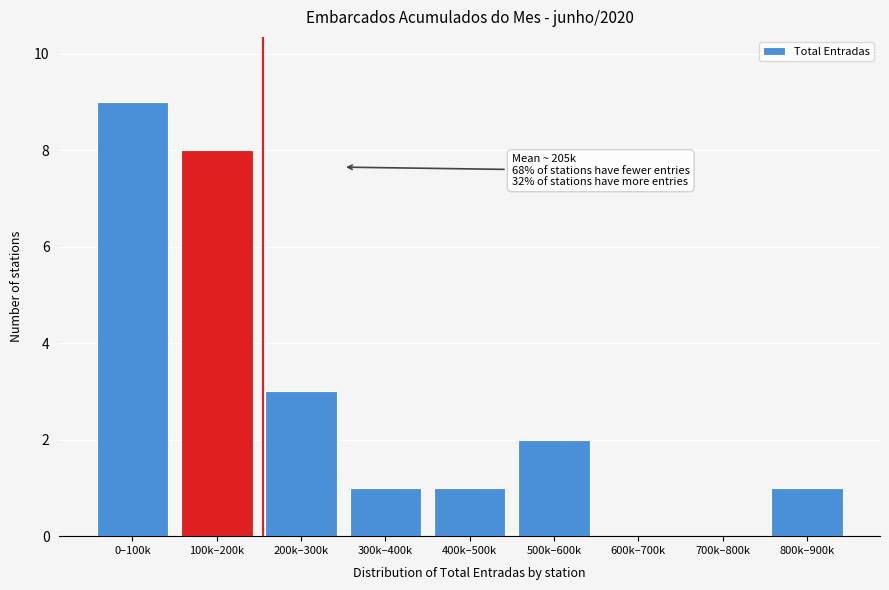

Reading left to right, extract all data points from this chart.

0–100k=9	100k–200k=8	200k–300k=3	300k–400k=1	400k–500k=1	500k–600k=2	600k–700k=0	700k–800k=0	800k–900k=1